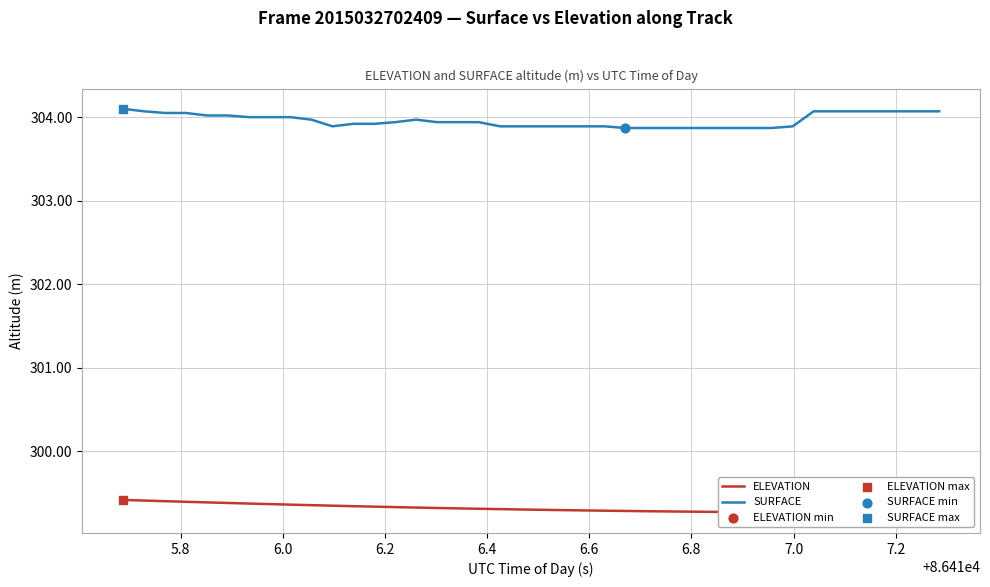

Which series contains the highest Y value?

SURFACE